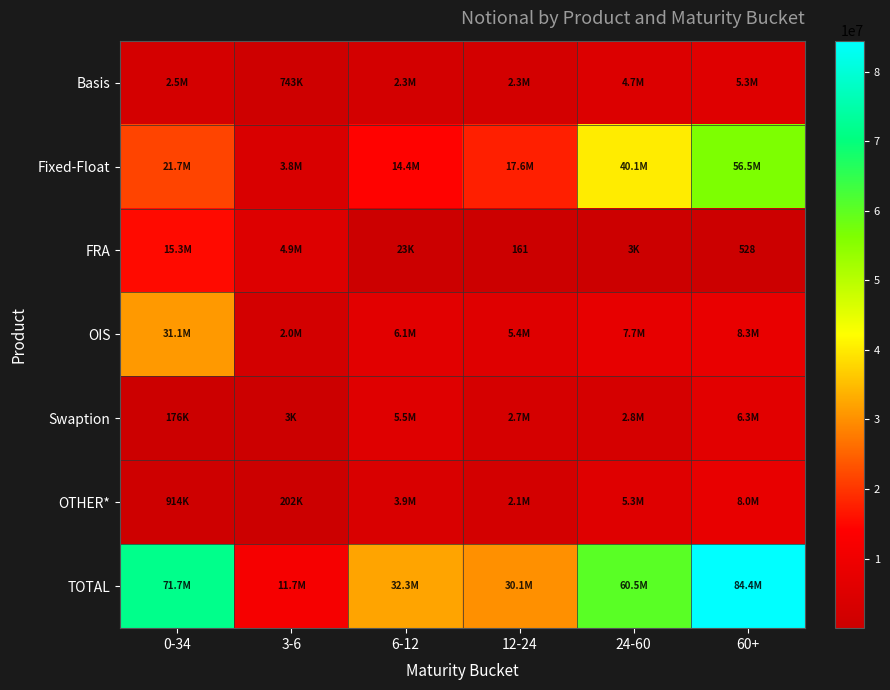

True or false: FRA has a value of 161 at 12-24.

True